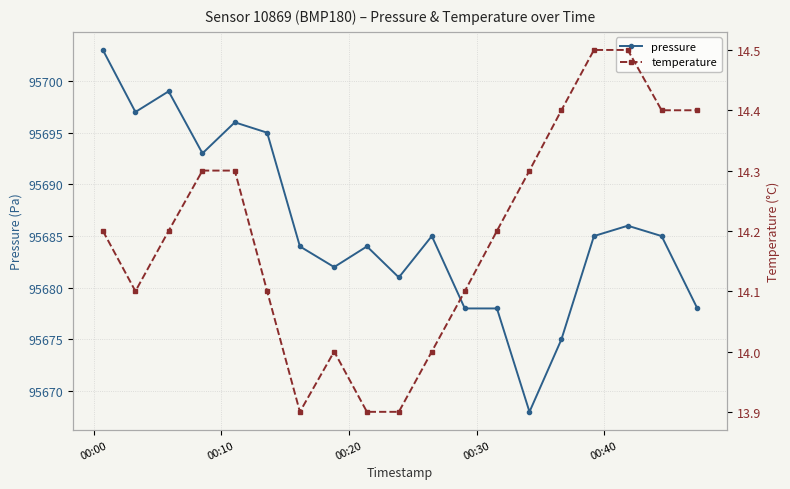

True or false: pressure has more than 1 interior local peaks.

True